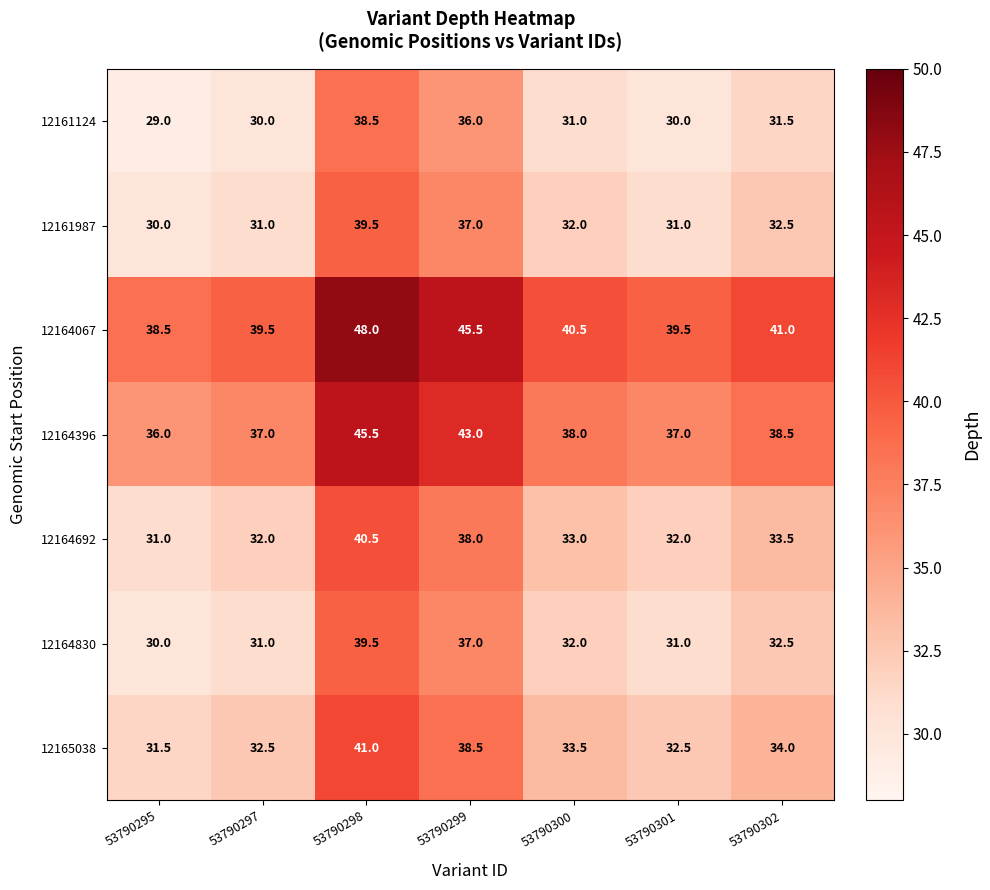

Is it true that 12161124 equals 30.0 at 53790301?

True